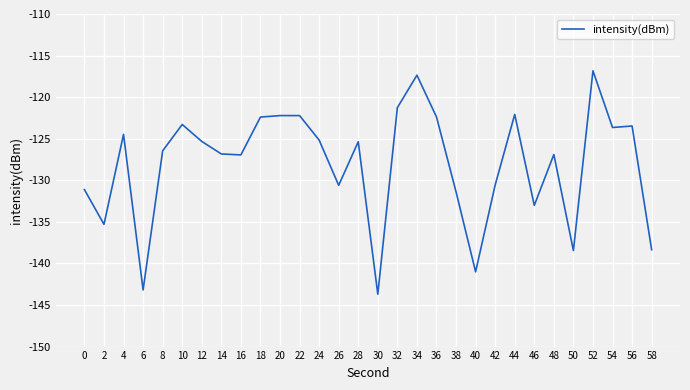

What is the sum of the values at 32 and 0?

-252.4